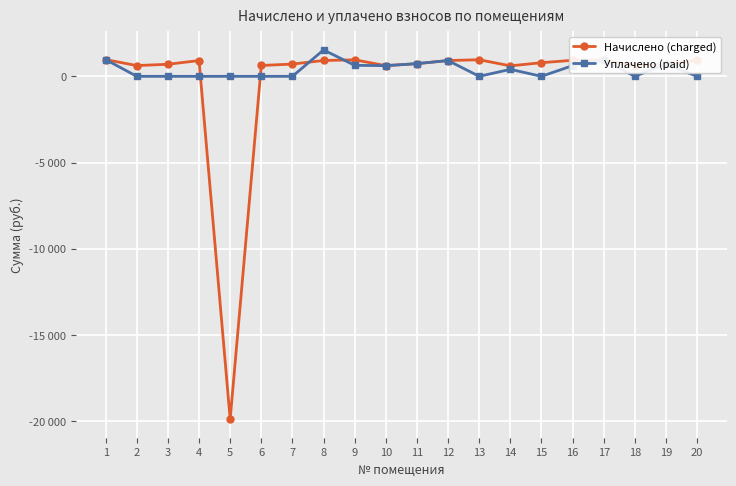

What is the sum of the Начислено (charged) values at 11 and 16?

1665.3